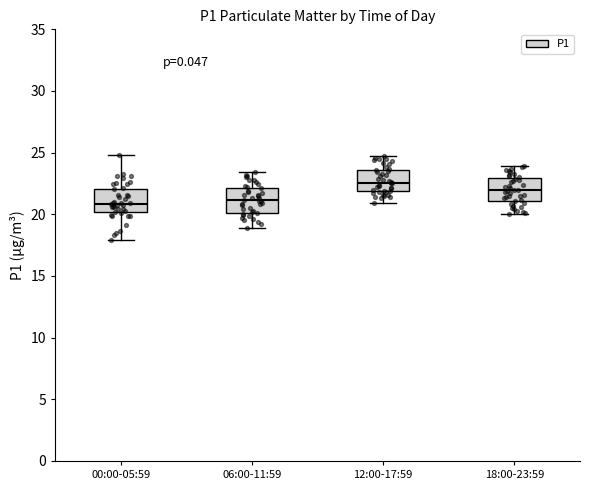

Where is the lower edge of the box for 18:00-23:59 on the y-axis? The values are not printed on the chart, so give them approximately, as read against the axis.

21.0